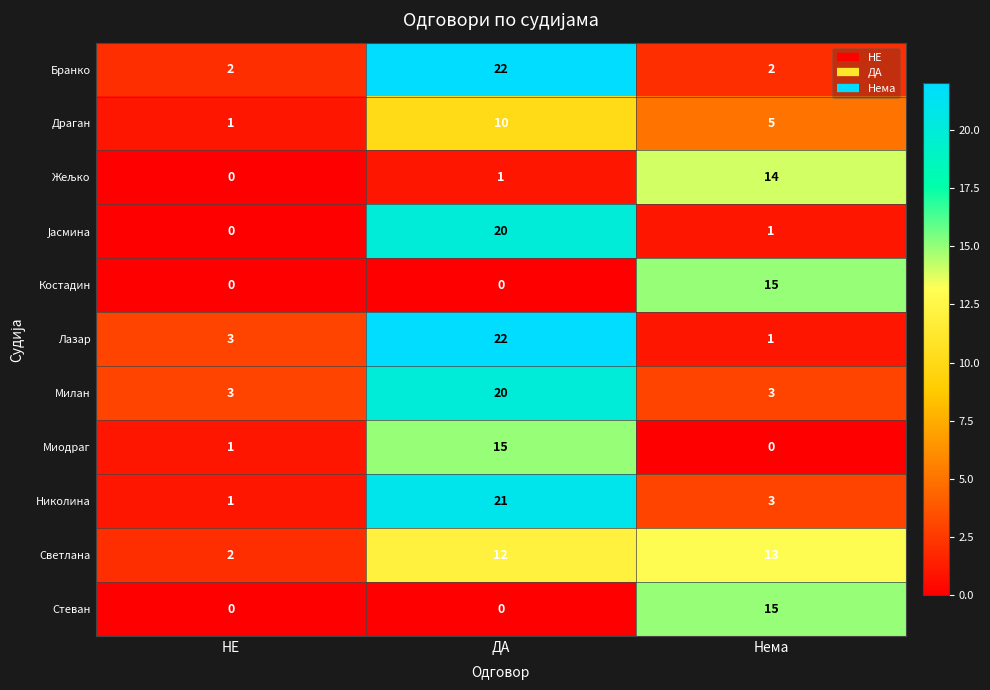

The value of Милан at Нема is 3. True or false?

True